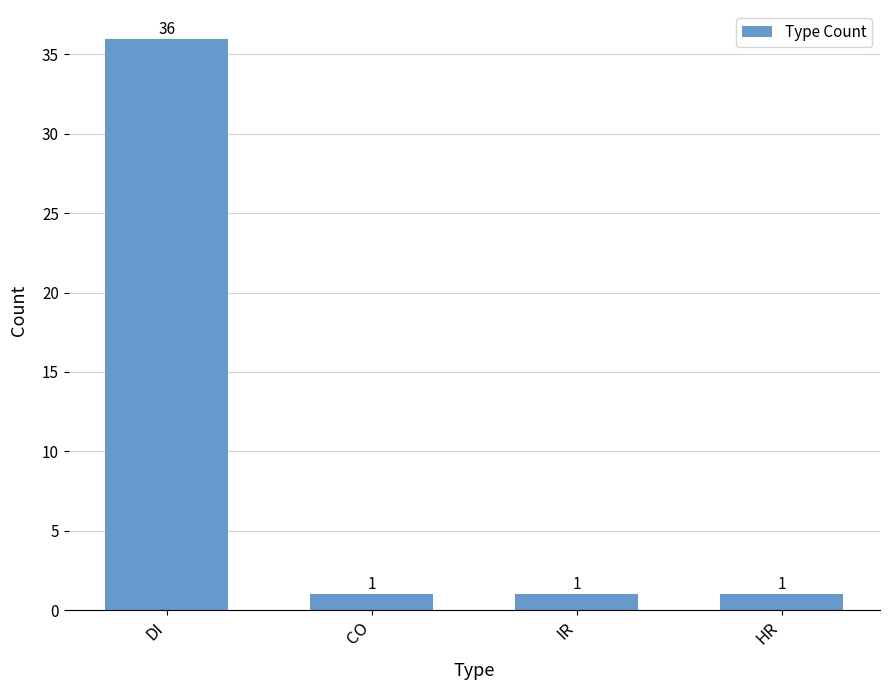

How many distinct data groups are displayed?

1